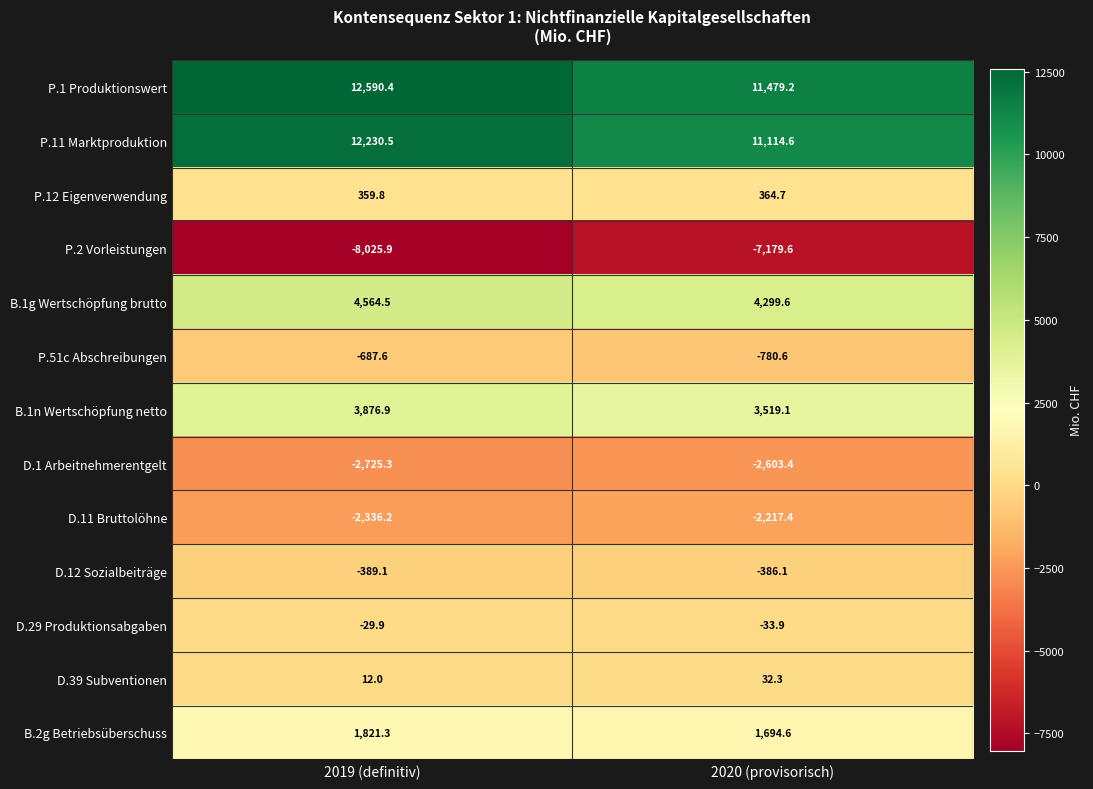

Which category has the highest value across all series?

2019 (definitiv)